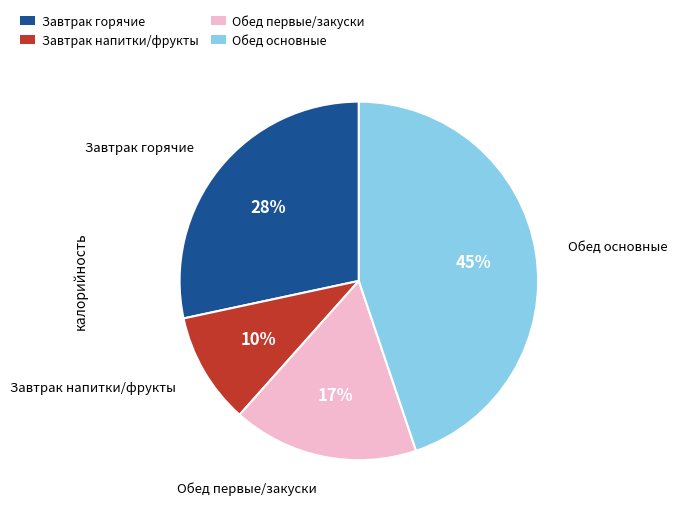

Does any single category account for the majority?

No